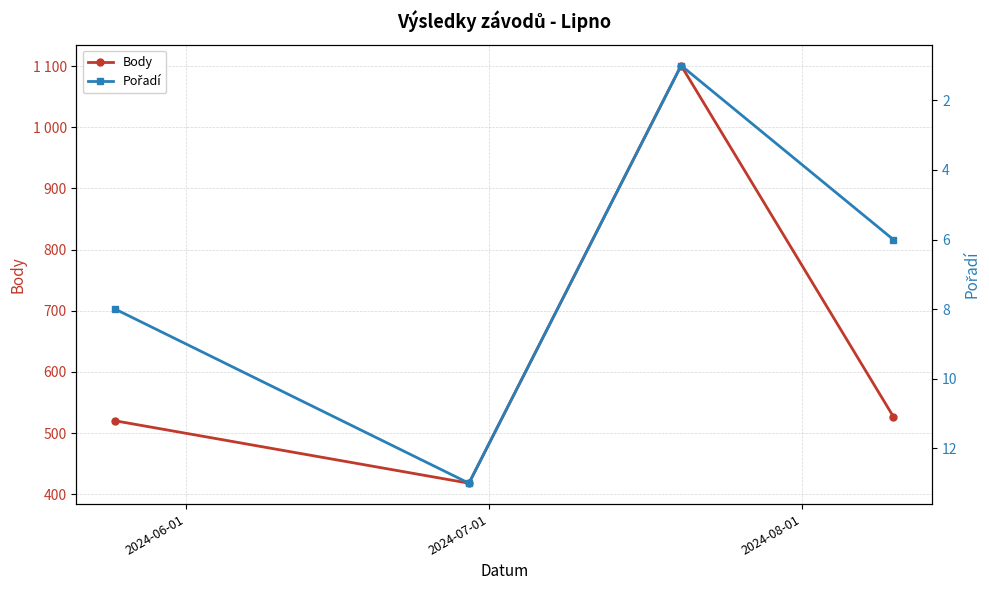

Which series has the largest total across all categories?

Body